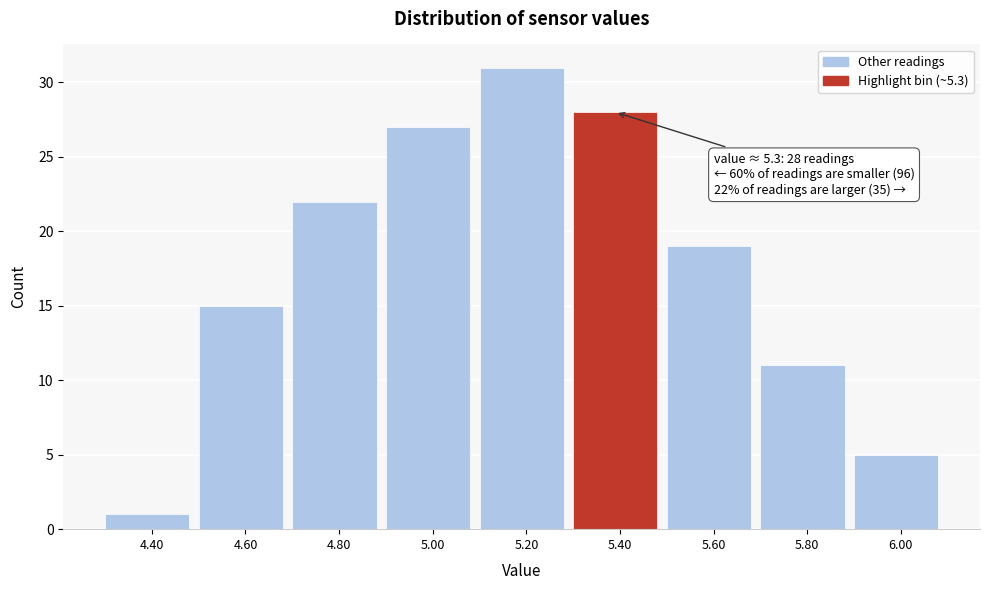

Which range on the x-axis has the tallest bar?

5.1 to 5.3